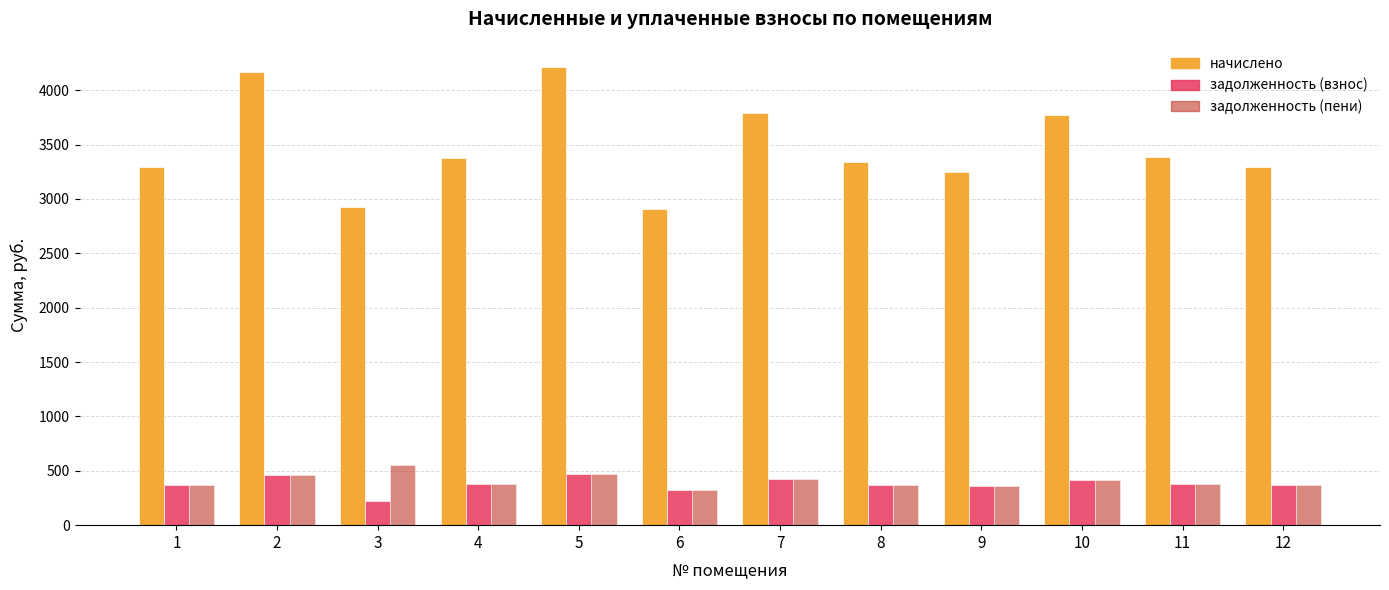

What is the sum of the задолженность (взнос) values at 5 and 4?

842.9